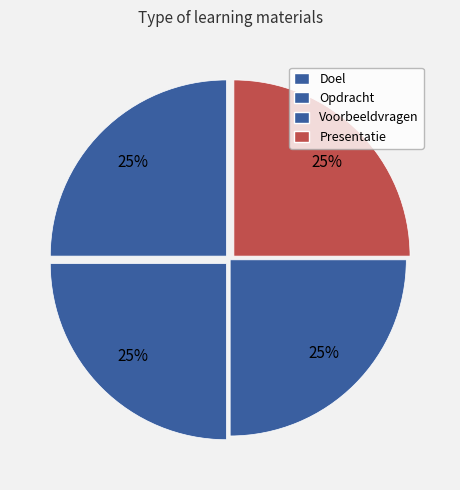

How many segments does this pie chart have?

4